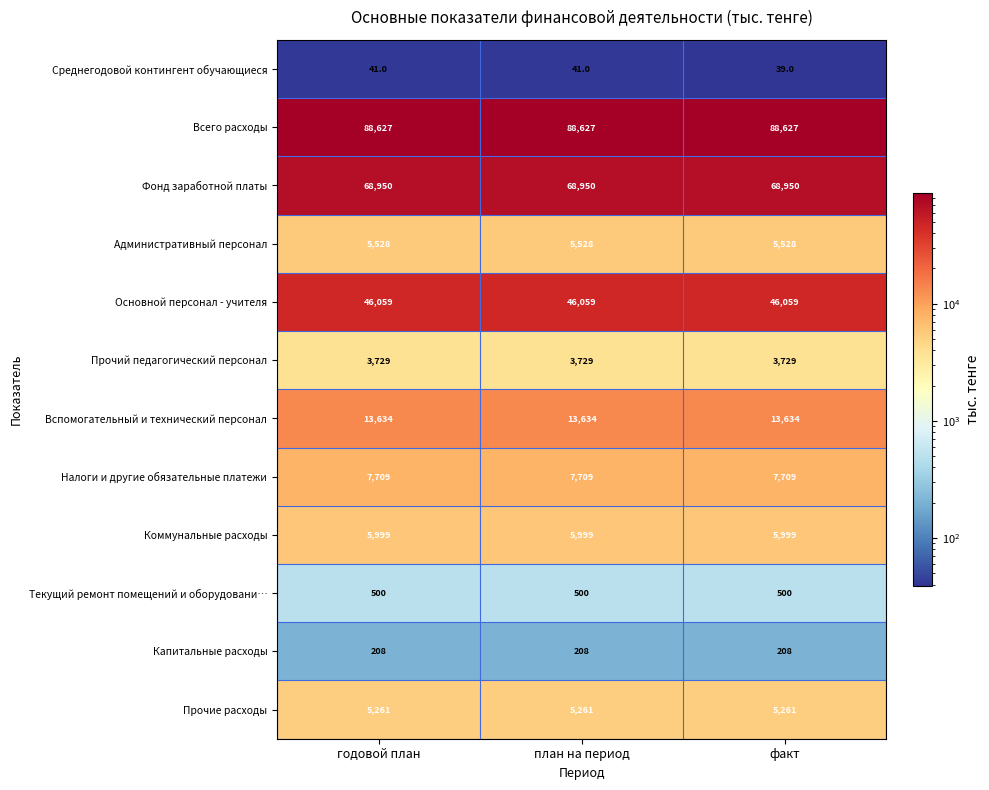

What is the smallest value displayed?

39